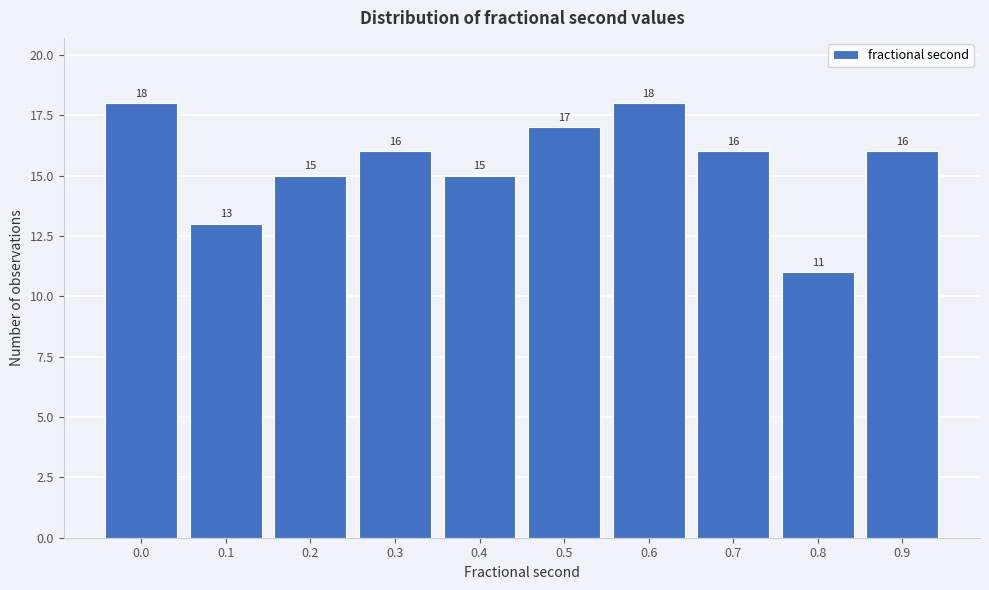

Reading left to right, what are all the values shown in this chart?

18	13	15	16	15	17	18	16	11	16